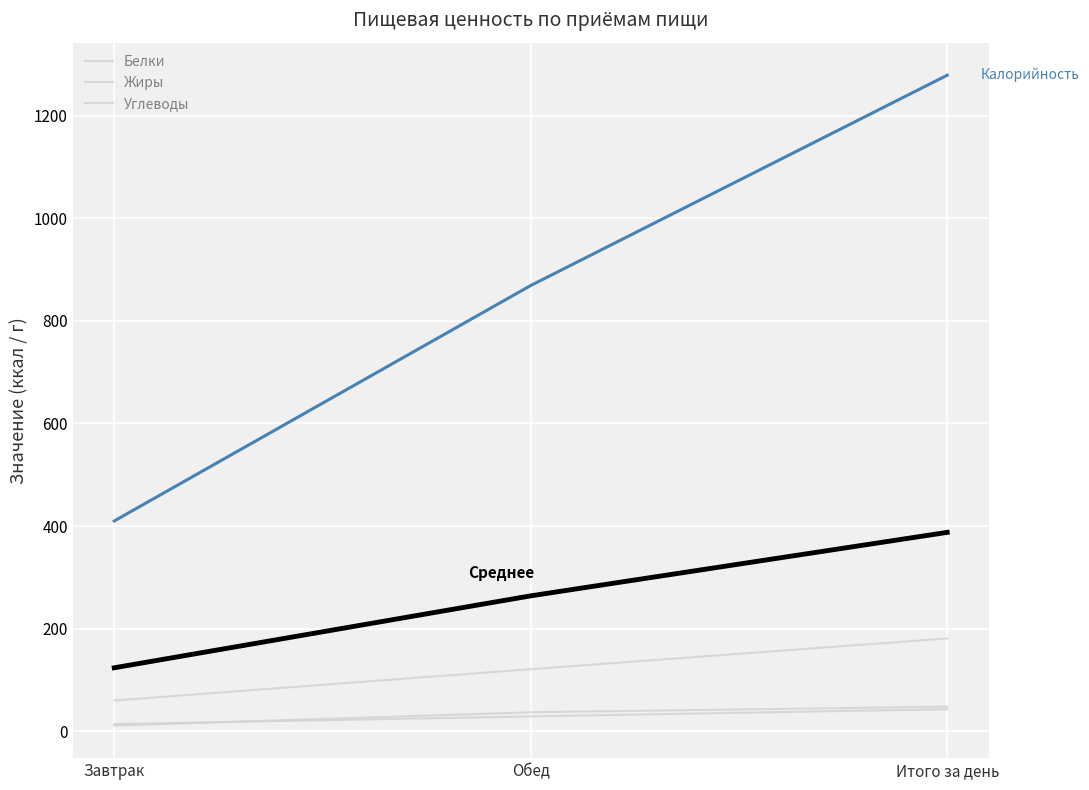

Reading right to left, list all the values displayed in this chart.

Белки: 48.0	37.0	11.0
Жиры: 43.0	29.0	14.0
Углеводы: 181.0	121.0	60.0
Калорийность: 1279.0	869.0	410.0
Среднее: 387.8	264.0	123.8